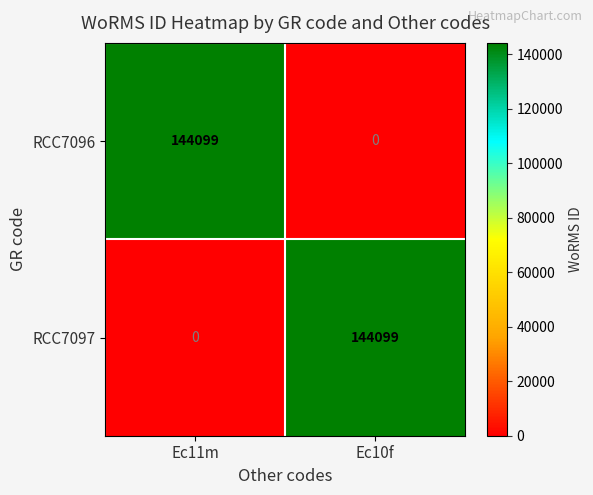

Reading left to right, transcribe all the data shown in this chart.

RCC7096: 144099	0
RCC7097: 0	144099